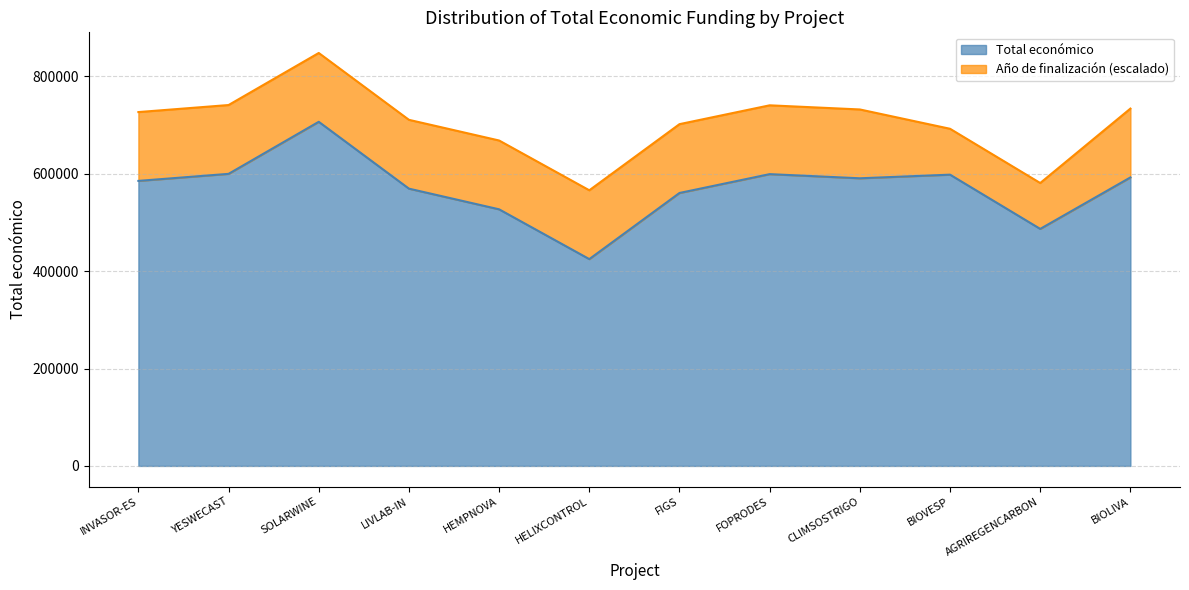

What is the value of the 4th point from the left?

569416